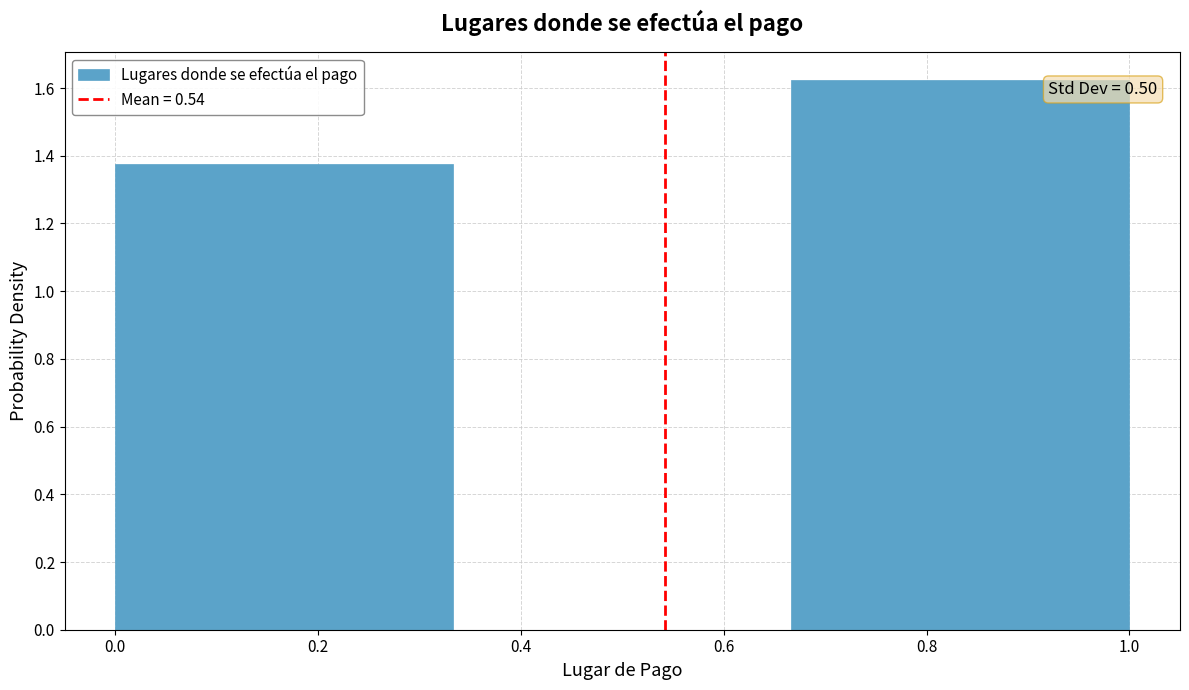

Over which range of the x-axis is the bar tallest?

0.66 to 1.00